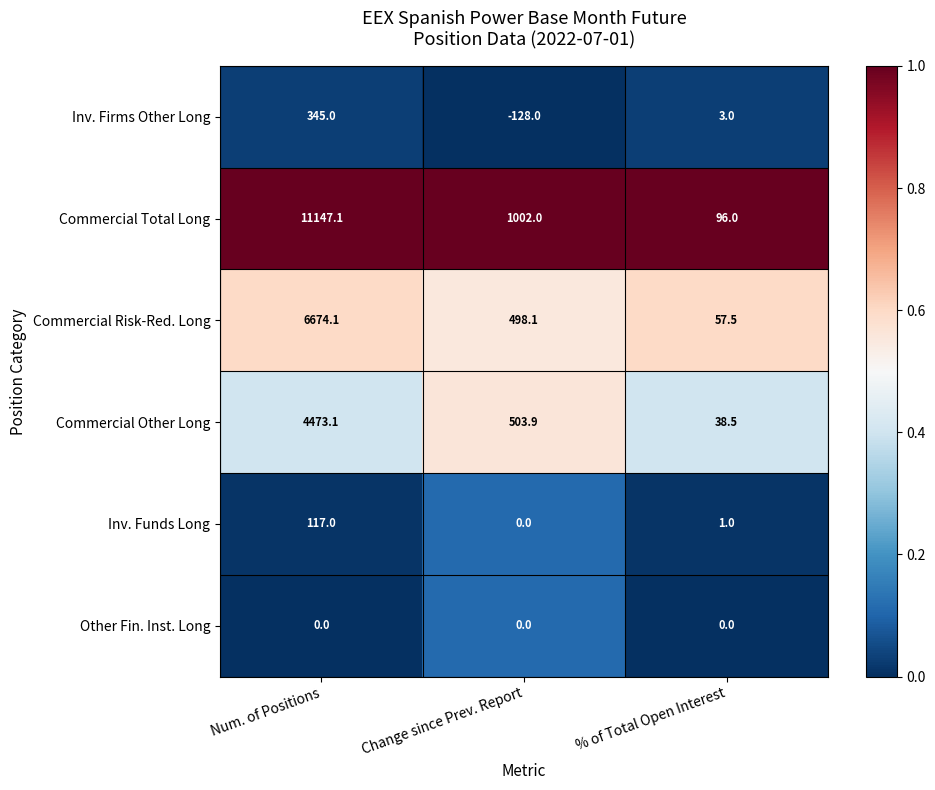

How many distinct data groups are displayed?

6